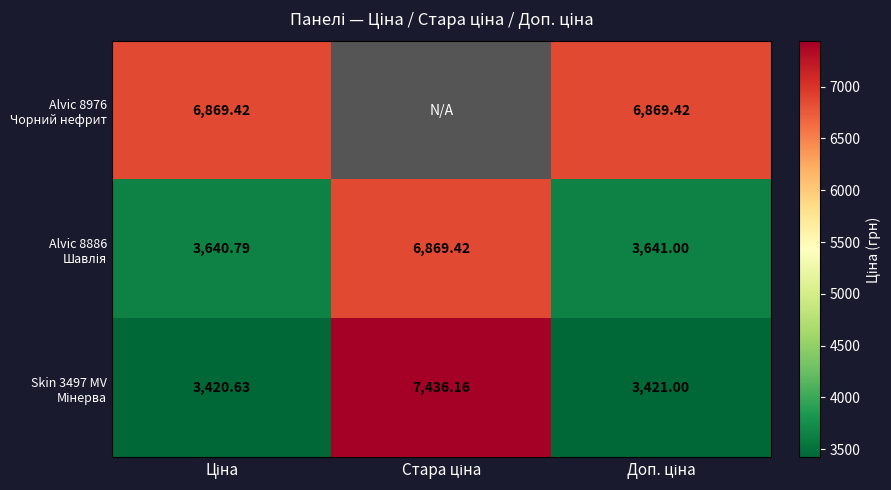

Which series has the largest total across all categories?

Skin 3497 MV Мінерва